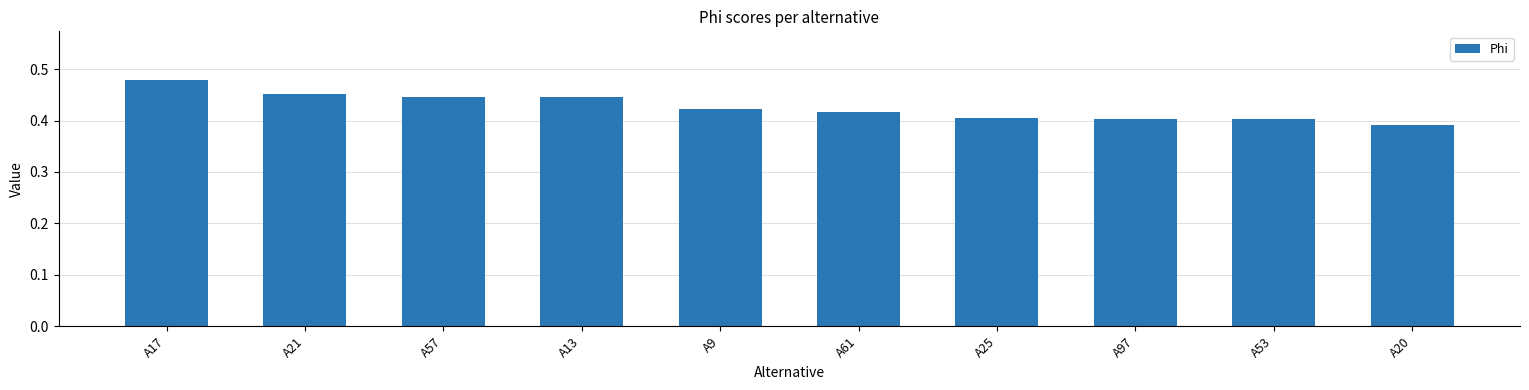

The chart shows a value of 0.6 at A61. True or false?

False